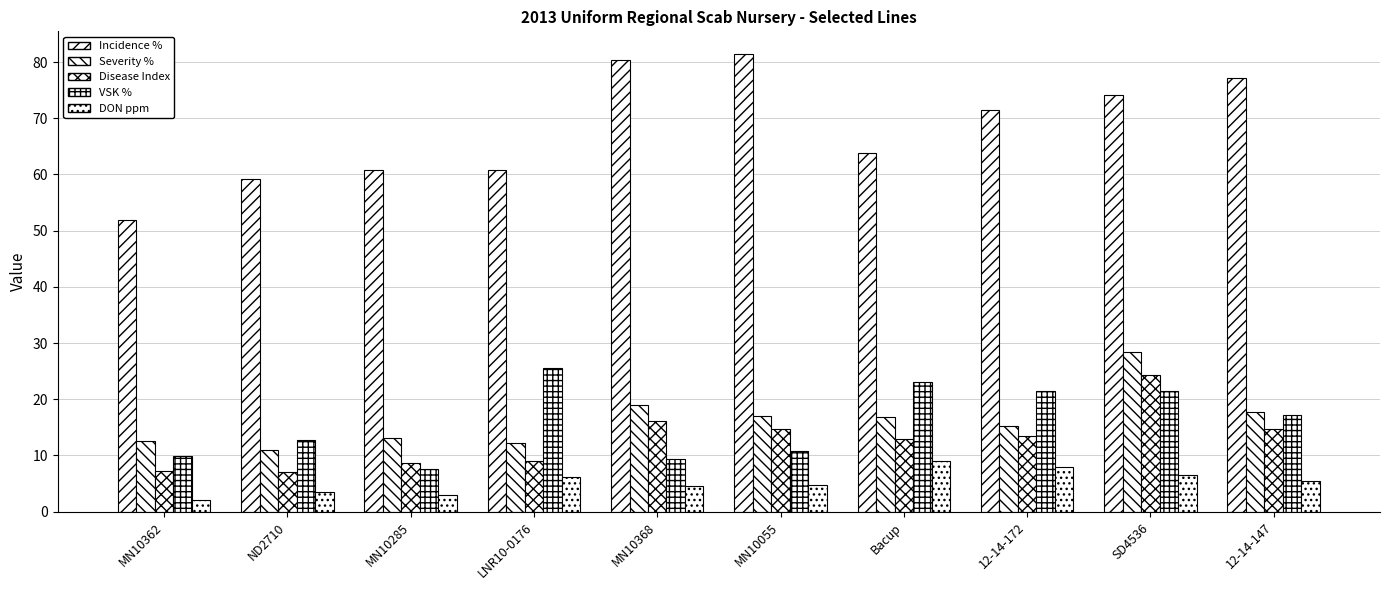

What is the lowest value of the Severity % series?

11.0